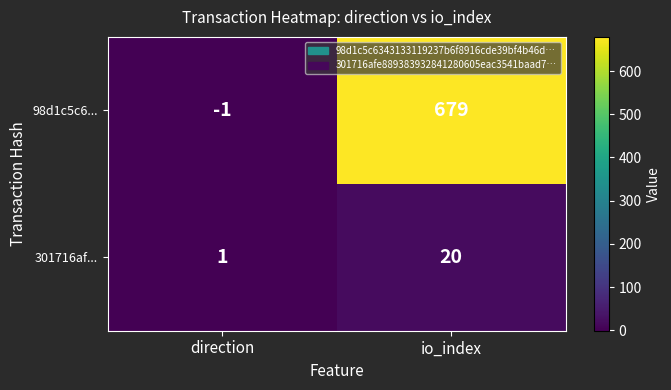

Count the number of data series in this chart.

2